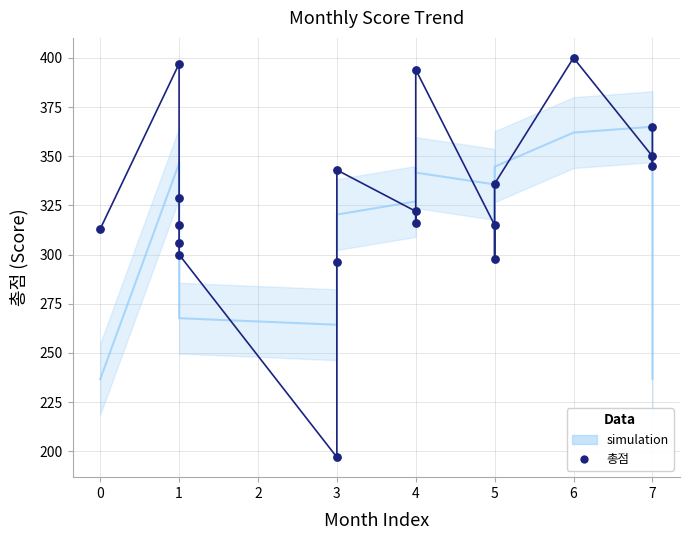

What is the range of Y values (max minus min)?

203